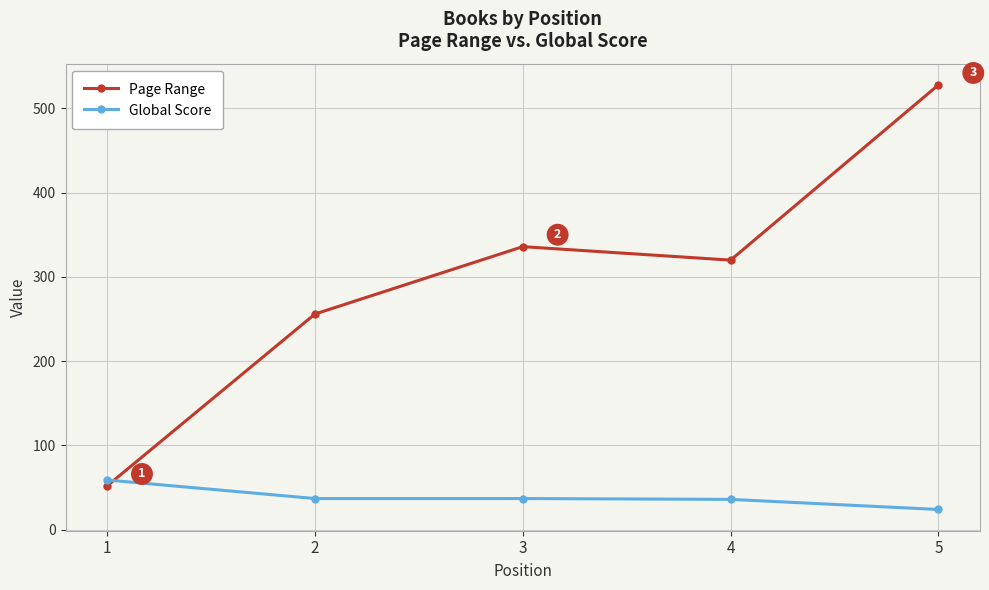

Between 3 and 5, which series saw the biggest shift?

Page Range